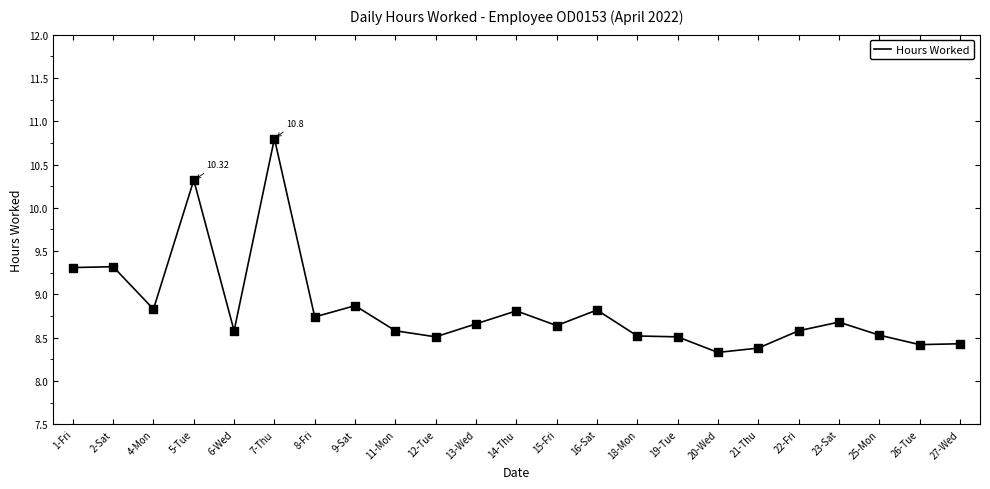

What is the change in value from 6-Wed to 15-Fri?

+0.1